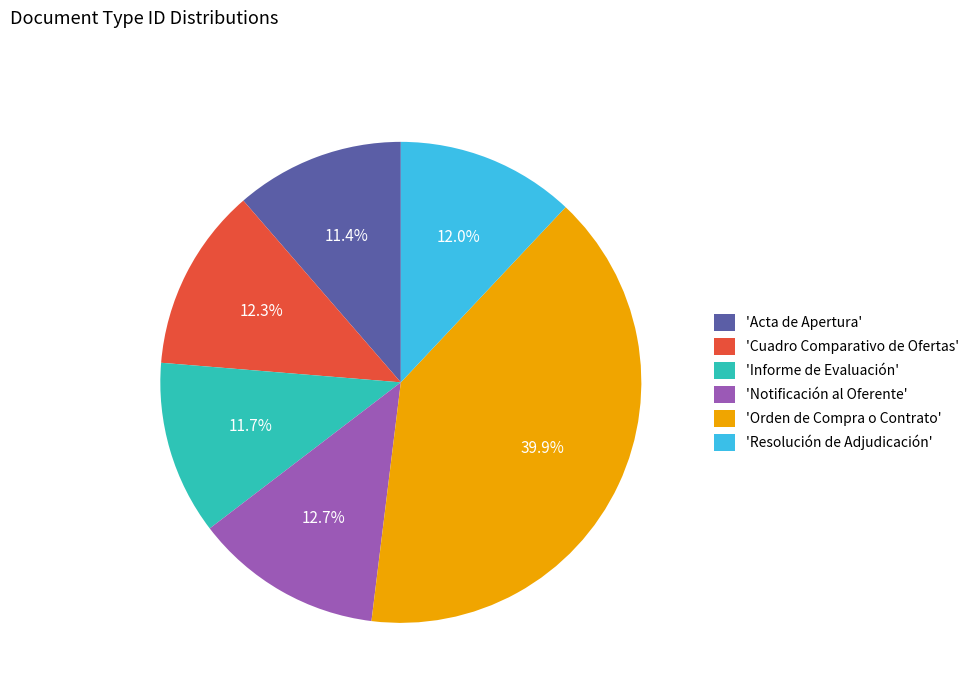

Does any single category account for the majority?

No